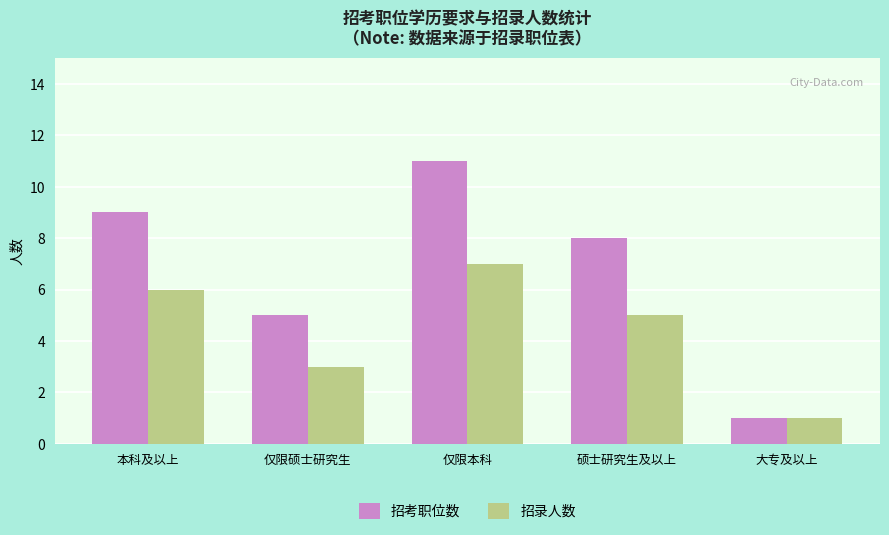

At which label does 招考职位数 reach its minimum?

大专及以上